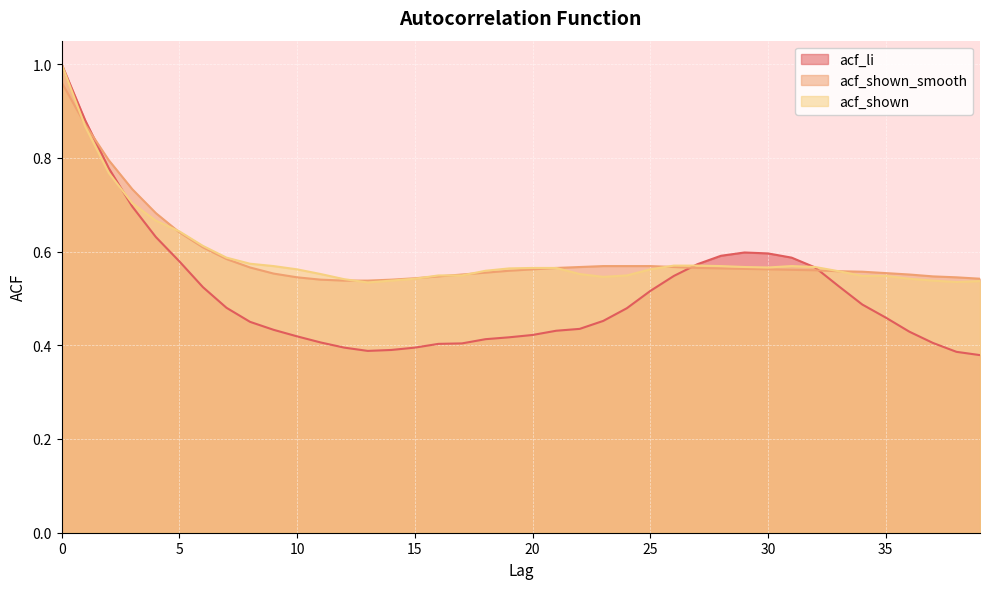

What is the lowest value of the acf_li series?

0.4